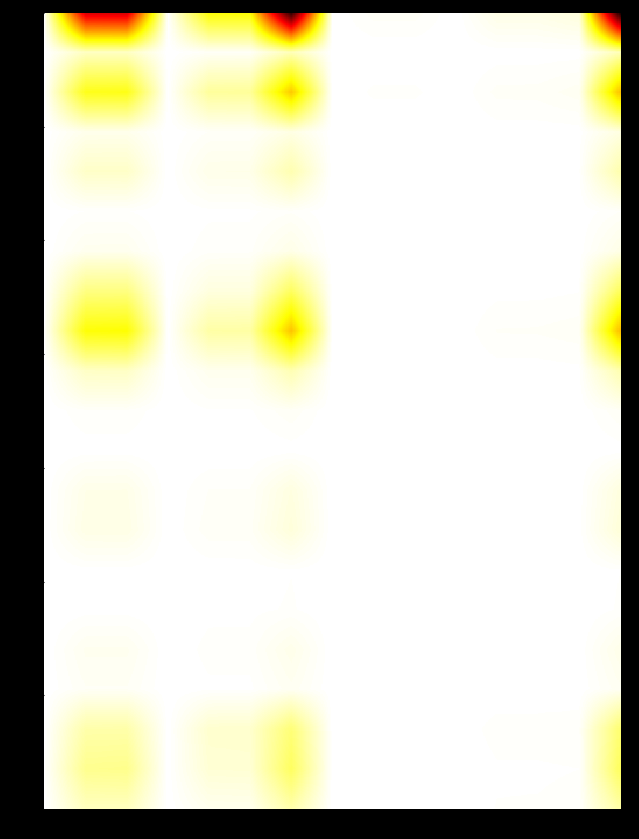

How many data points in INDEPENDENCIA are less than 2?

6